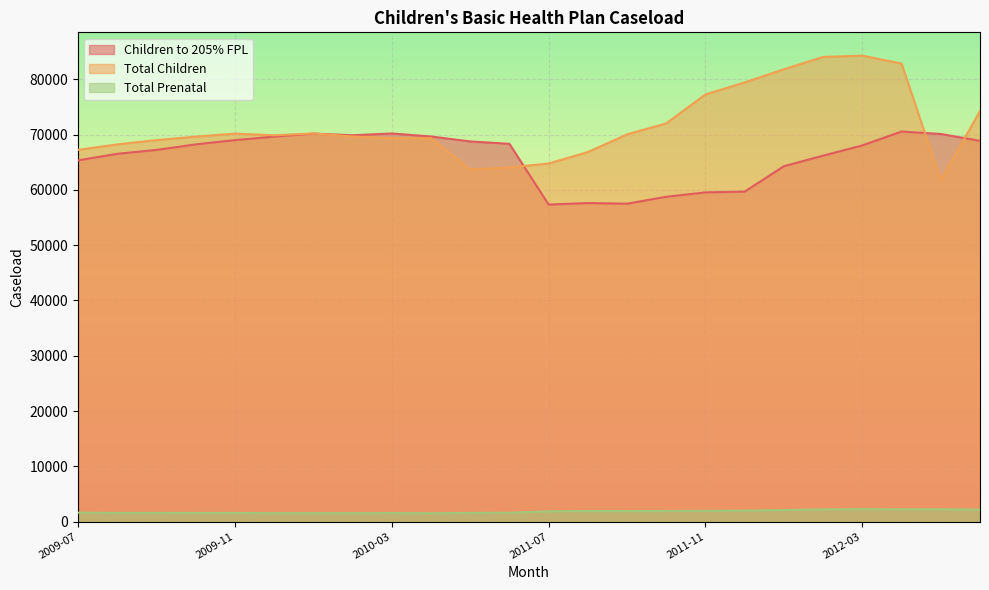

At which label does Children to 205% FPL reach its minimum?

2011-07